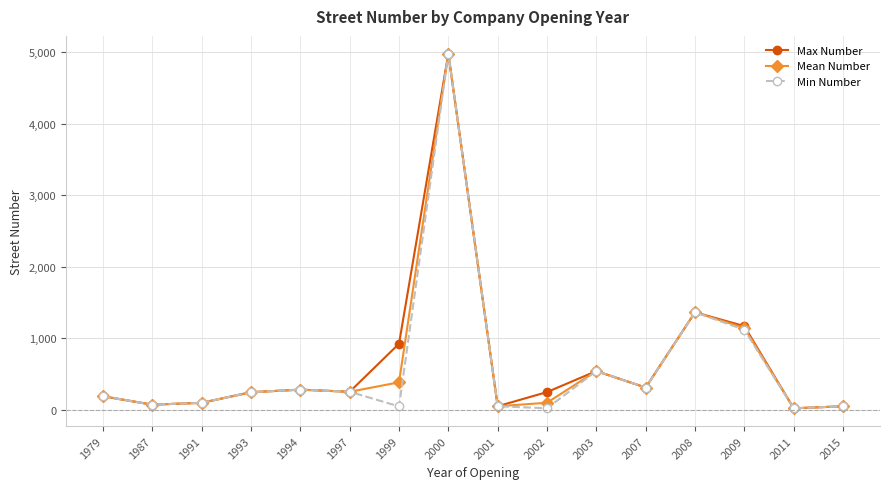

In Max Number, how many points are higher than both neighbors (excluding endpoints)?

4